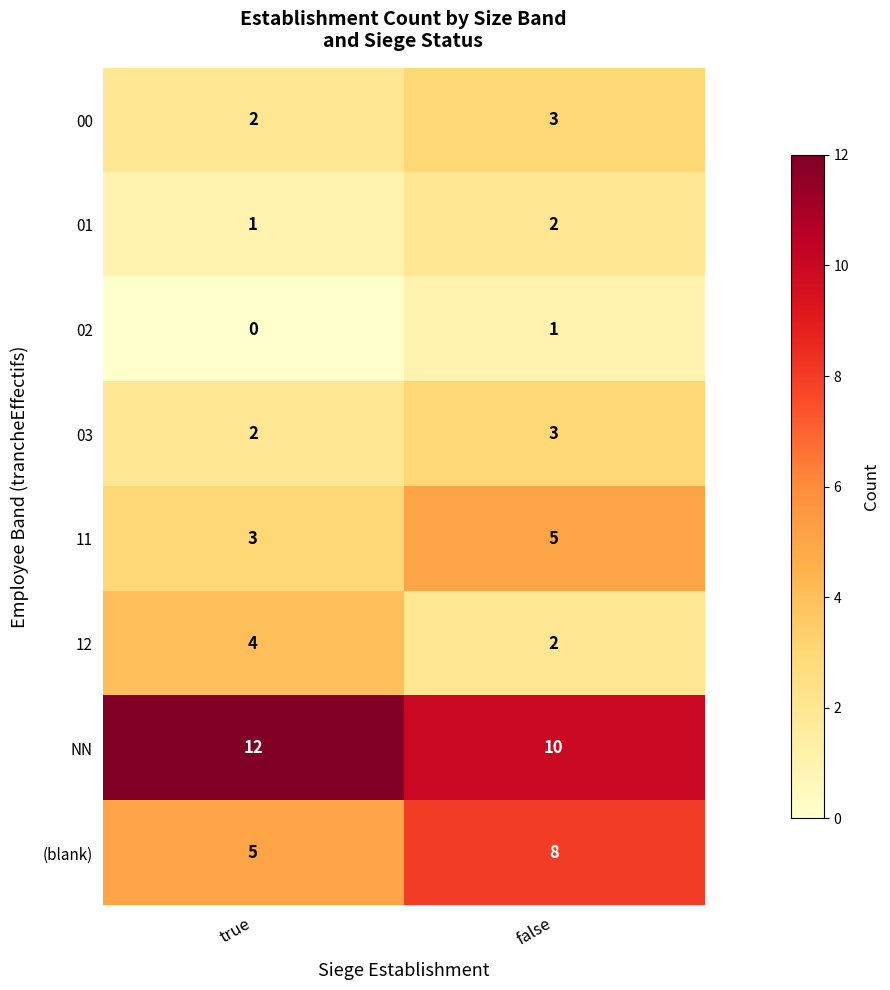

What is the difference between the highest and lowest values at false?

9